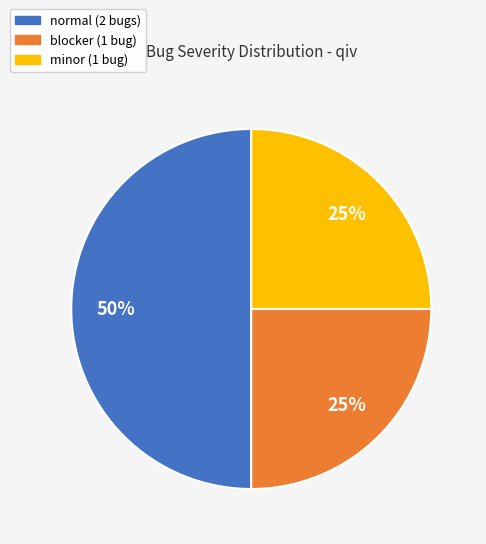

To the nearest percent, what is the average slice percentage?

33%